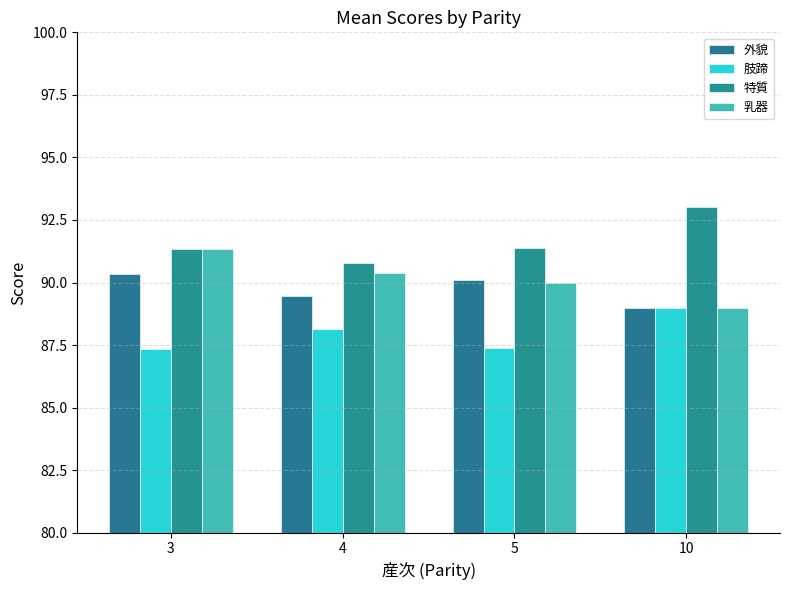

Which has a higher value, 10 or 3?

3